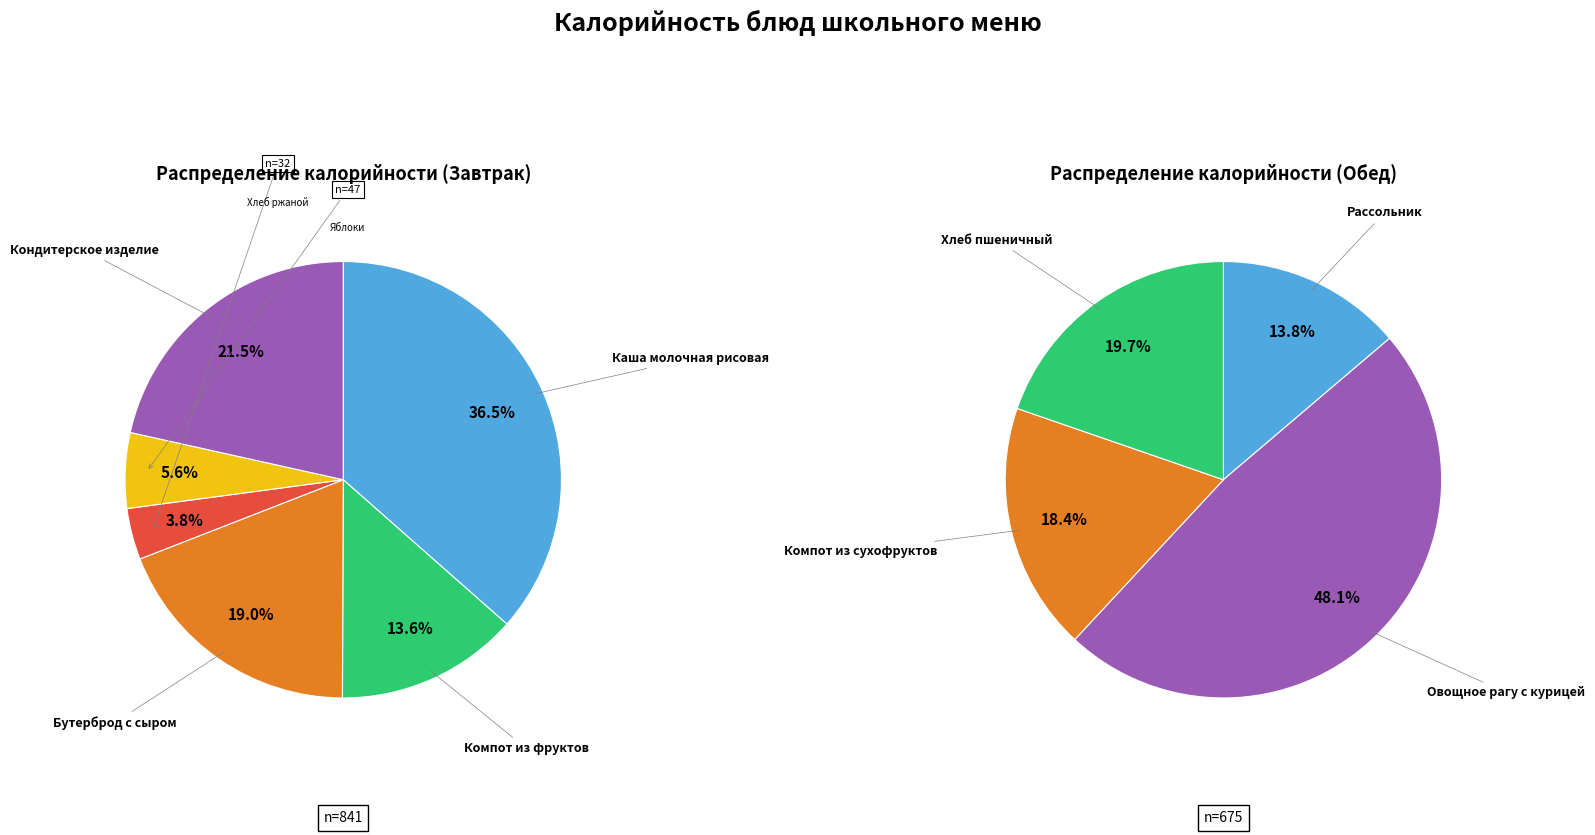

How much of the chart is everything except Хлеб пшеничный?

91.2%